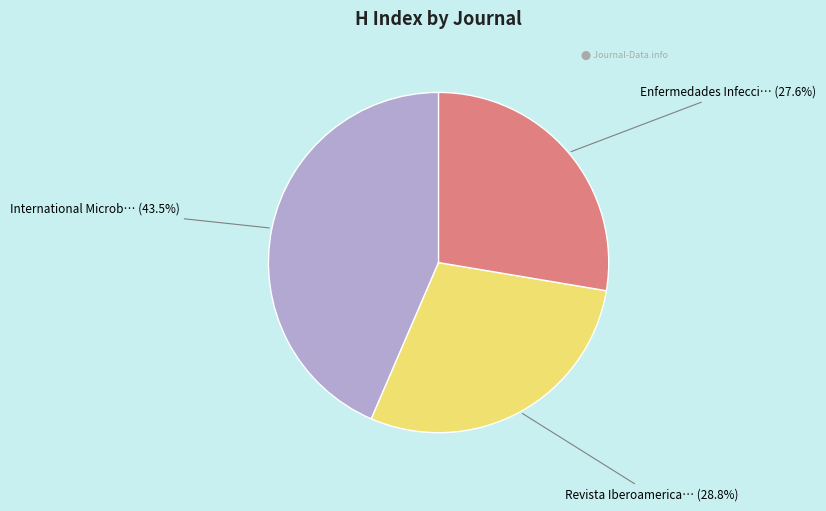

Is there any slice that represents more than half of the pie?

No